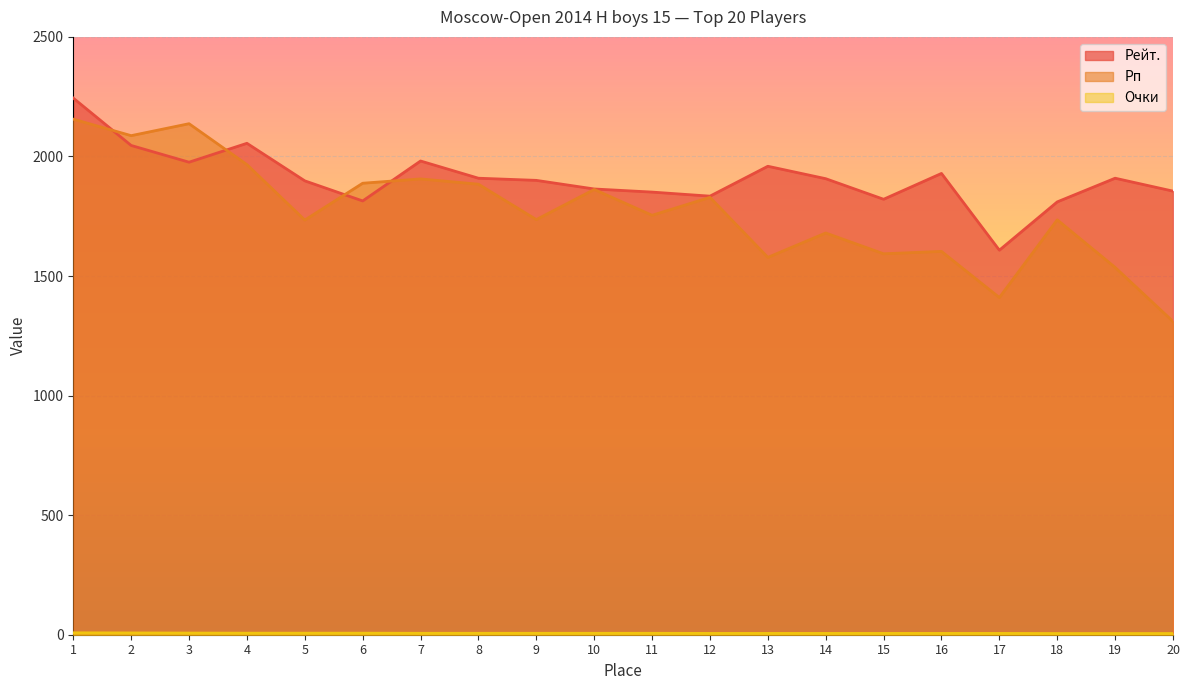

Does the chart display data point markers on the line(s)?

No